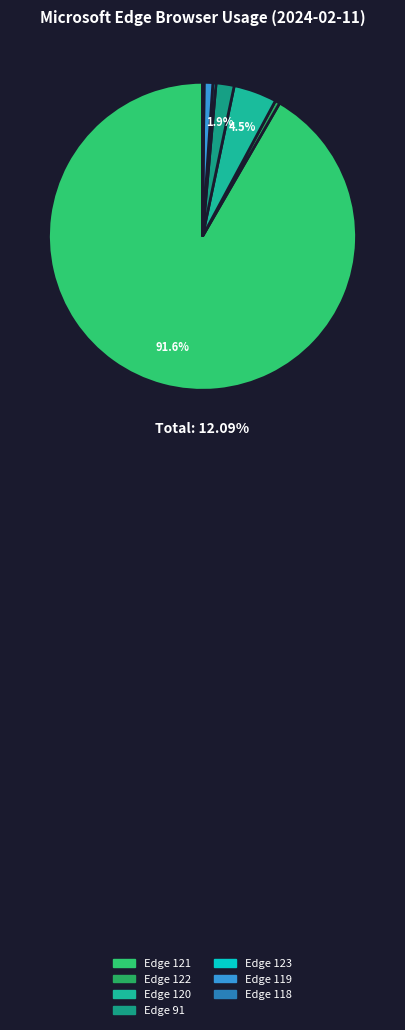

True or false: Microsoft Edge 124 accounts for 0% of the total.

True